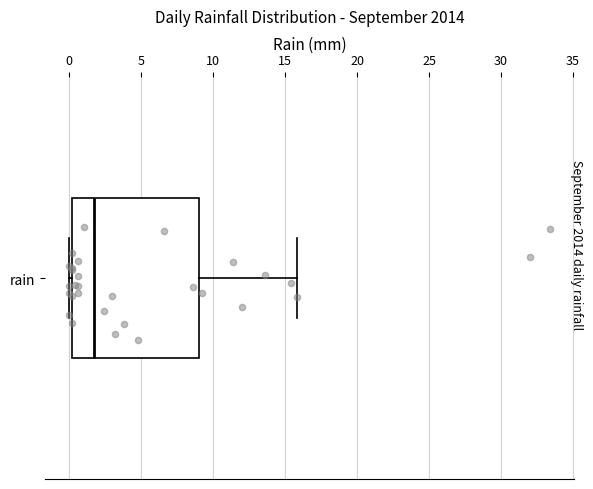

Read this box plot against the x-axis: the position of the median line, the range covered by the box, and the ends of both whiskers. The values are not printed on the chart, so give them approximately, as read against the axis.

median 1.5, box 0.0 to 9.0, whiskers 0.0 (just left of the box's left edge) to 16.0